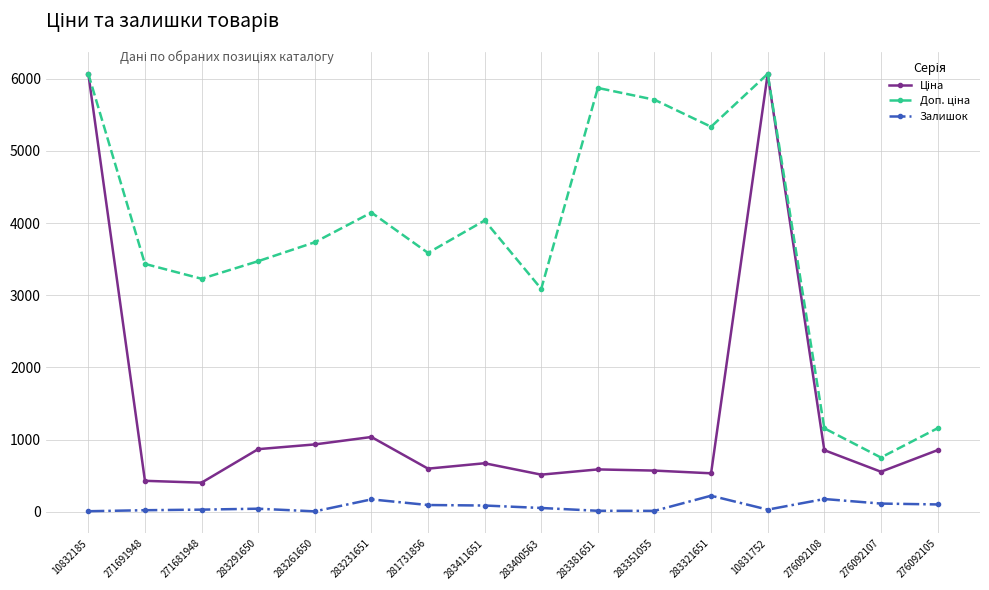

What is the spread (max minus min) of values at 283231651?

3973.9